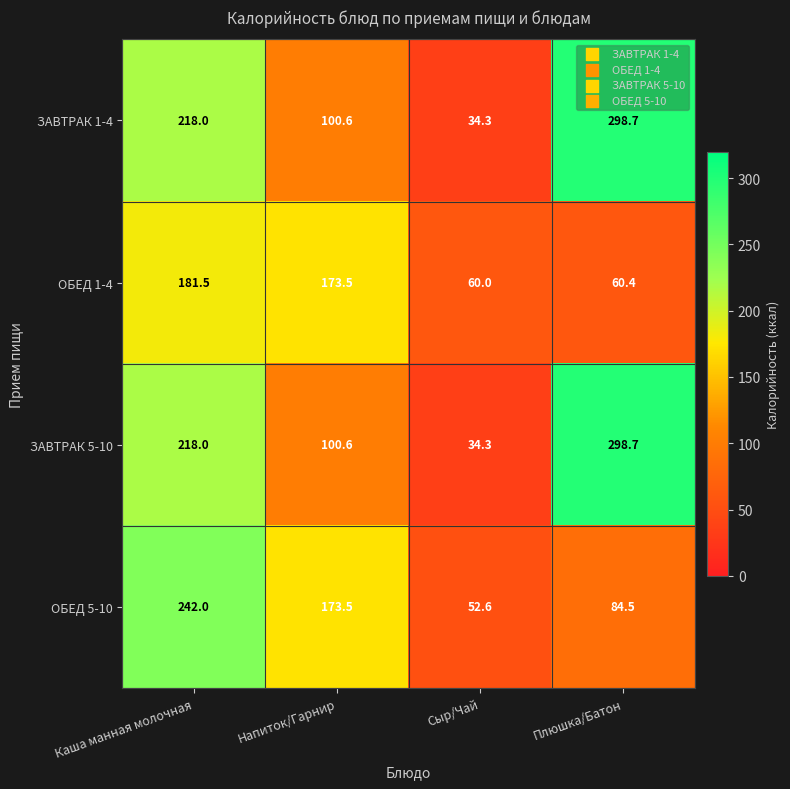

Where does the ОБЕД 1-4 series first go above 173?

Каша манная молочная